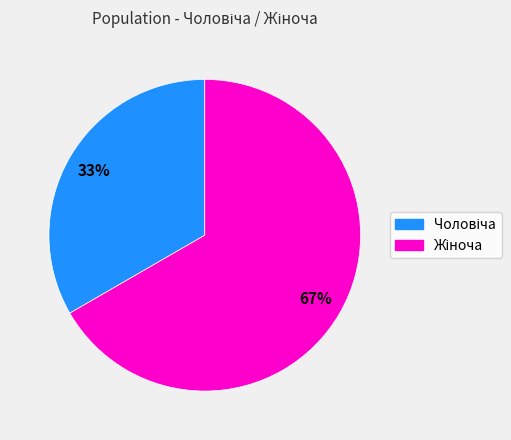

Is there a majority slice in this chart?

Yes